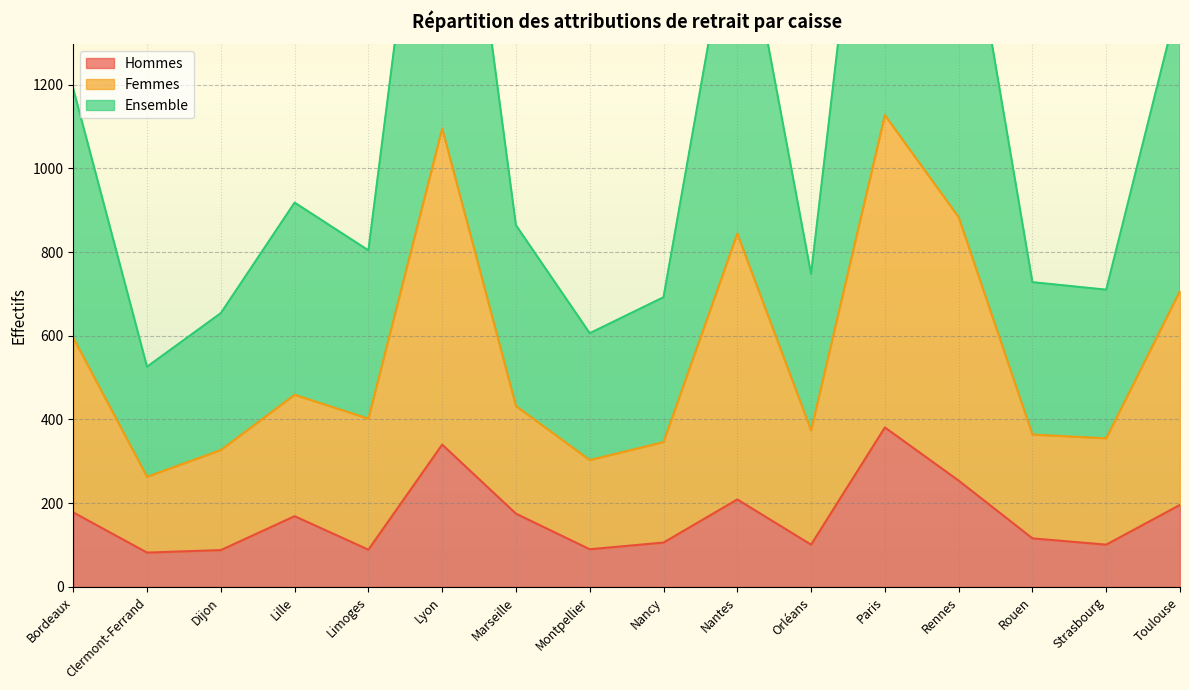

Rank the series by their maximum value, from highest to lowest.

Ensemble, Femmes, Hommes